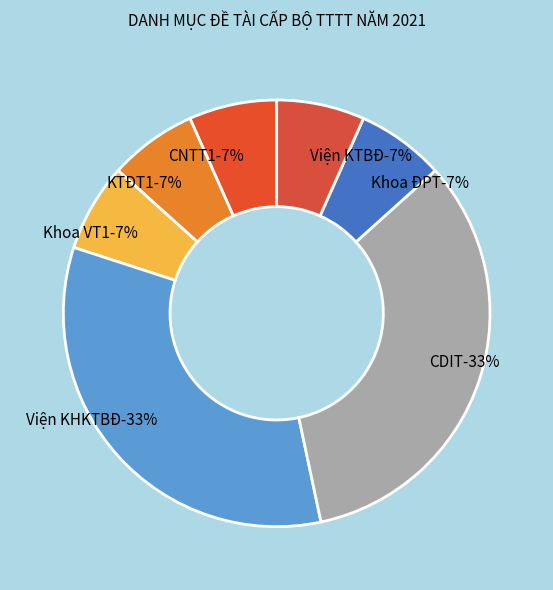

Is it true that KTĐT1 is 13% of the pie?

False